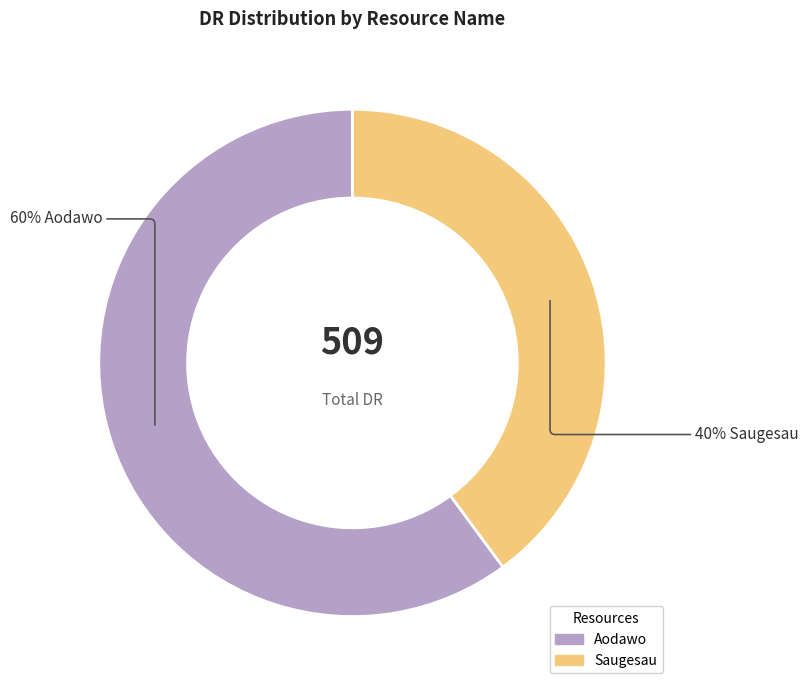

Which category has the biggest portion of the pie?

Aodawo